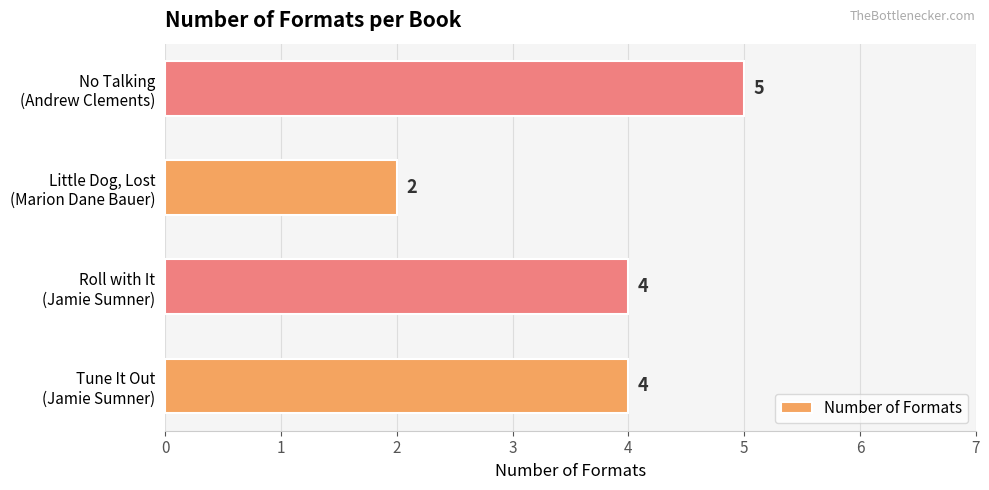

What is the average value?

4